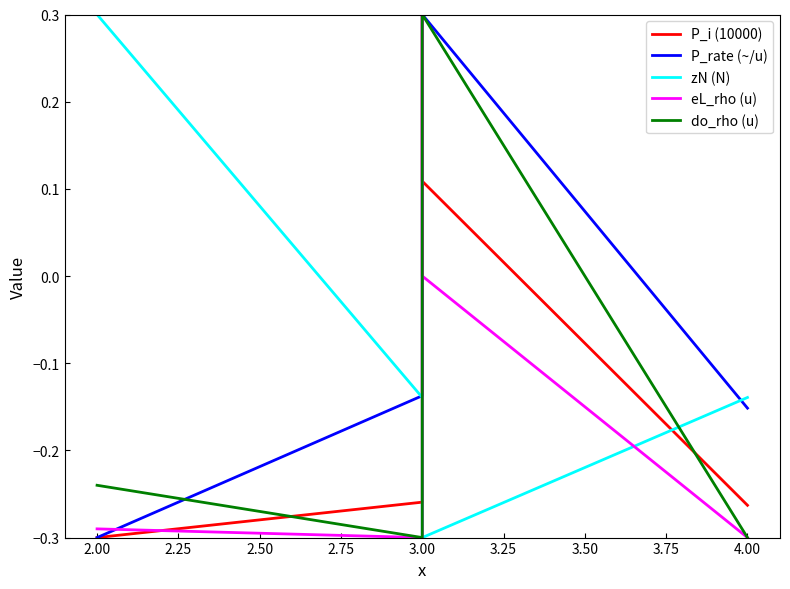

What are all the series names shown in the legend?

P_i (10000), P_rate (~/u), zN (N), eL_rho (u), do_rho (u)